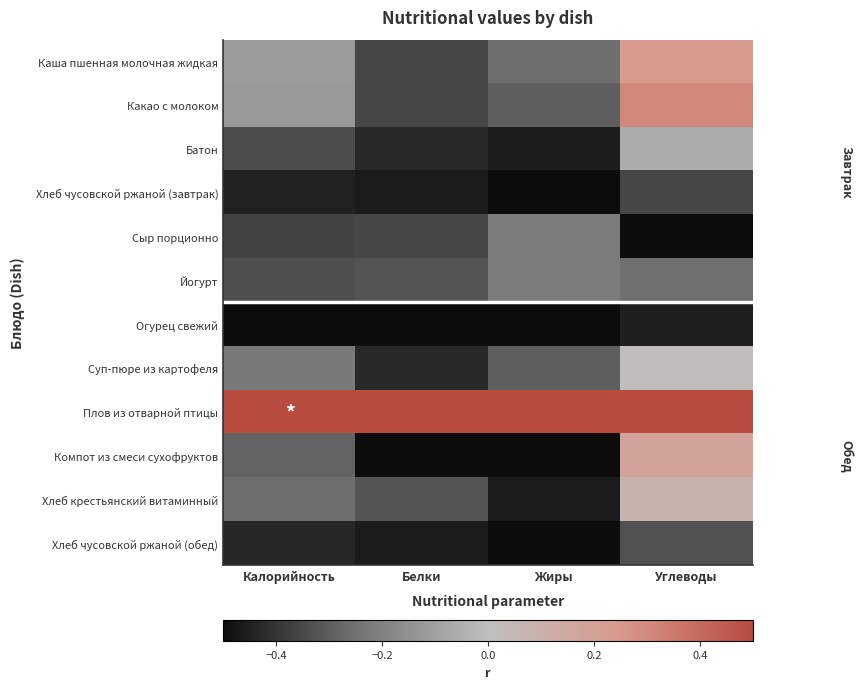

What is the greatest value displayed?

0.5